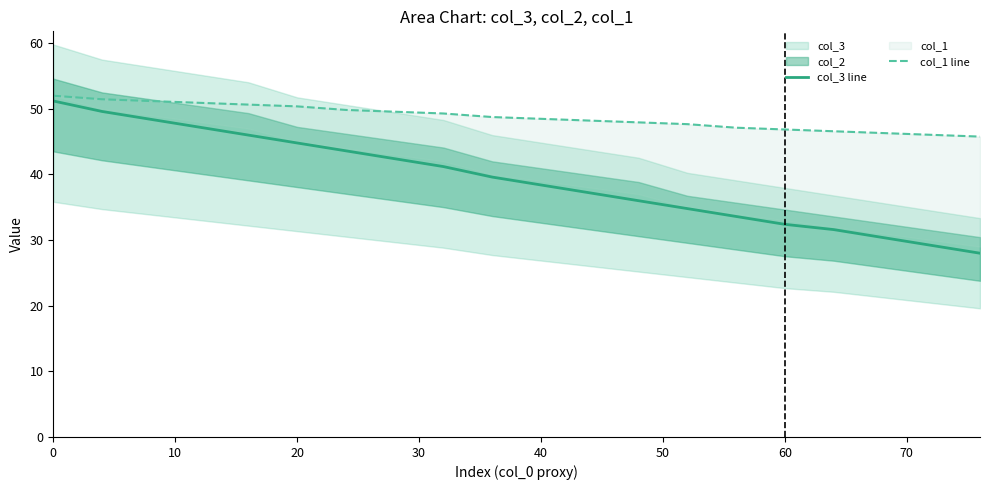

Rank the series at 18 from lowest to highest value.

col_3 line, col_1 line